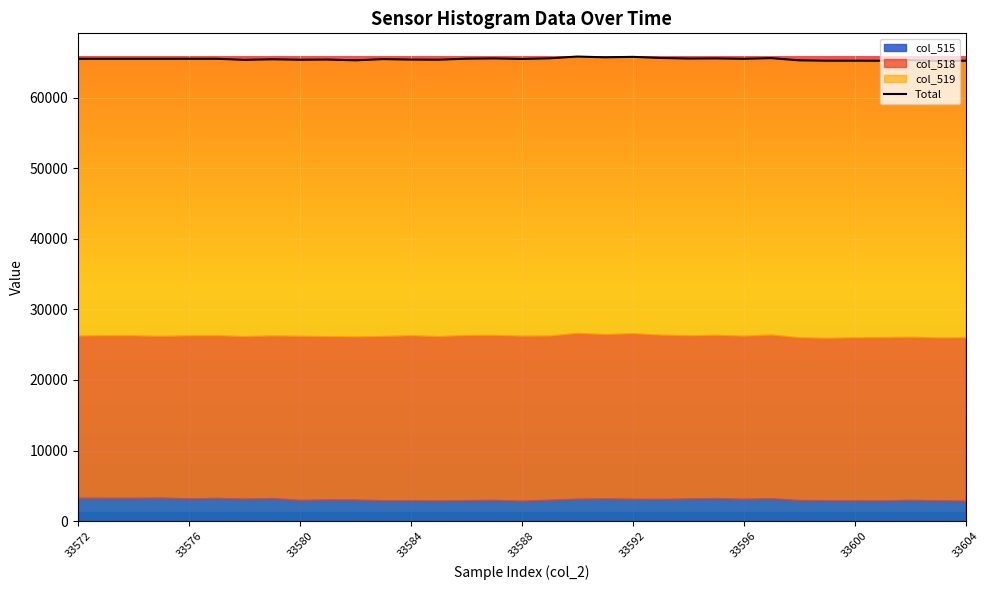

How many data points are less than 65532?

16